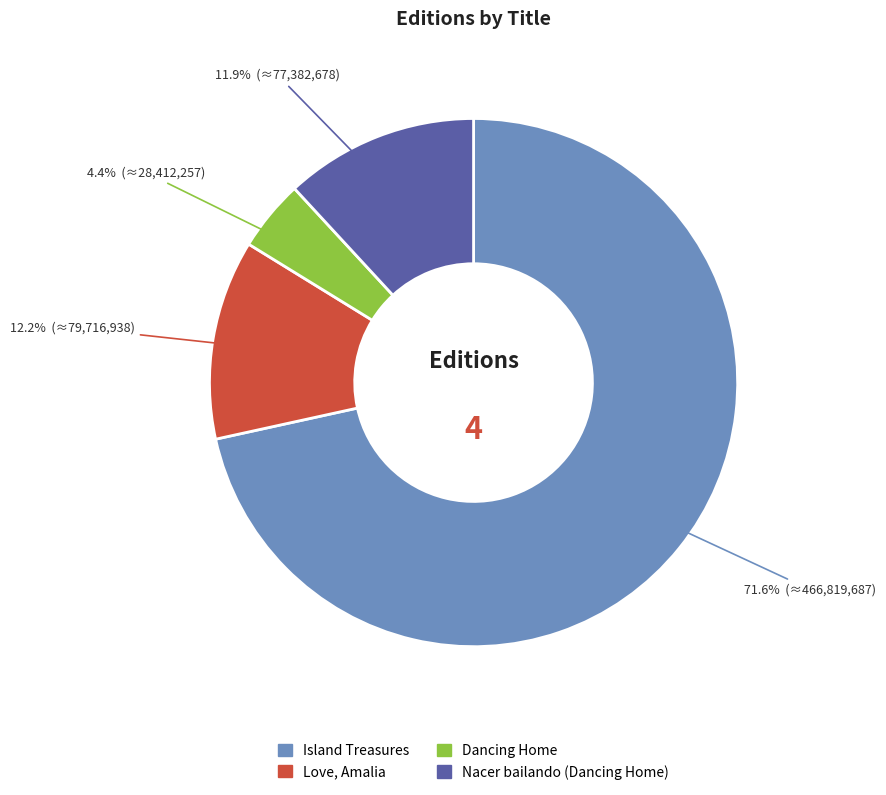

To the nearest percent, what is the combined percentage of Love, Amalia and Dancing Home?

17%